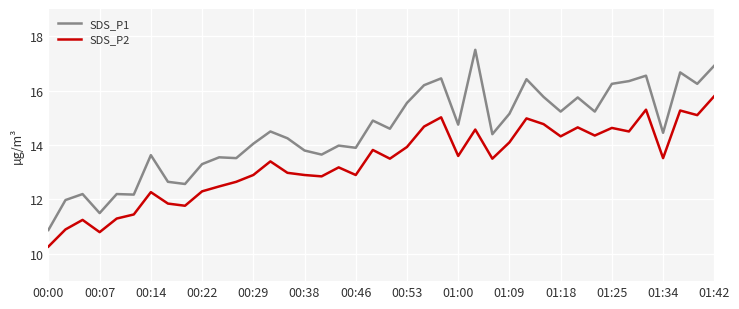

Rank the series by their average value, from highest to lowest.

SDS_P1, SDS_P2